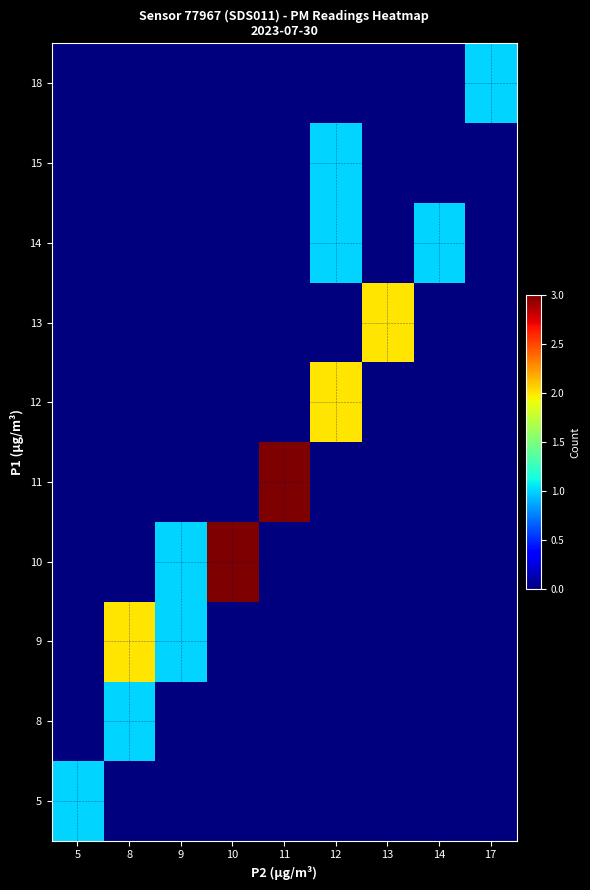

How many data points does each series have?

9